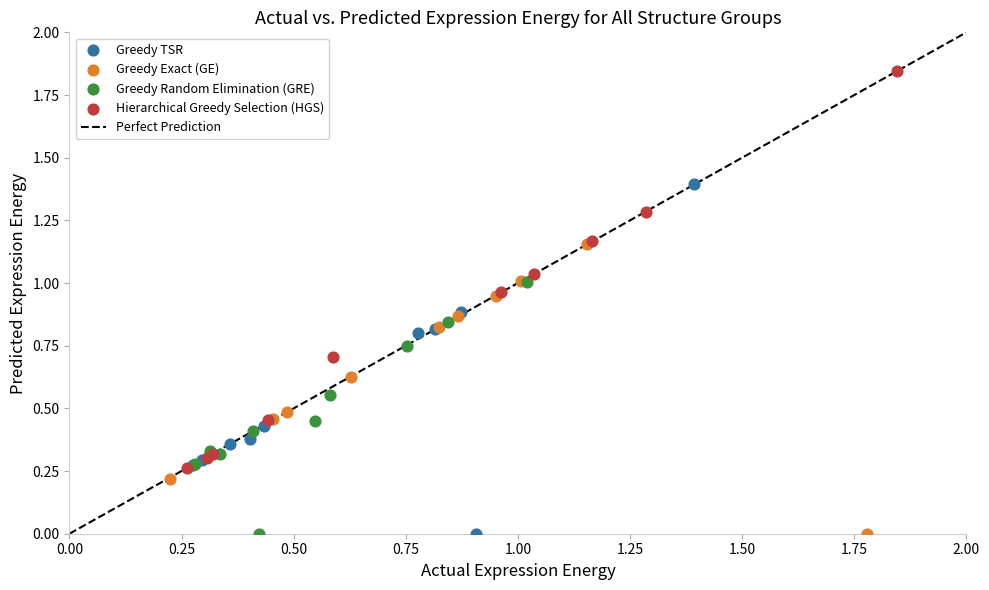

Which series reaches the maximum Y coordinate?

Hierarchical Greedy Selection (HGS)